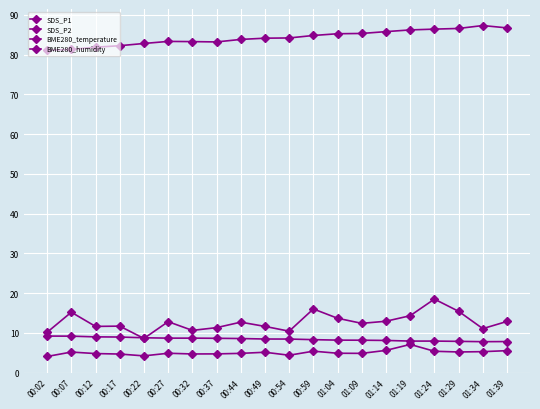

Rank the series by their maximum value, from lowest to highest.

SDS_P2, BME280_temperature, SDS_P1, BME280_humidity